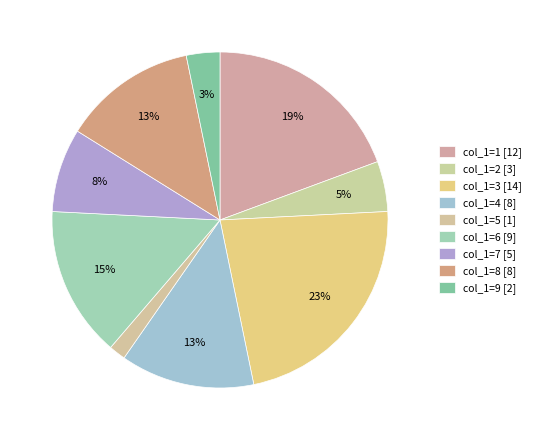

How many segments does this pie chart have?

9